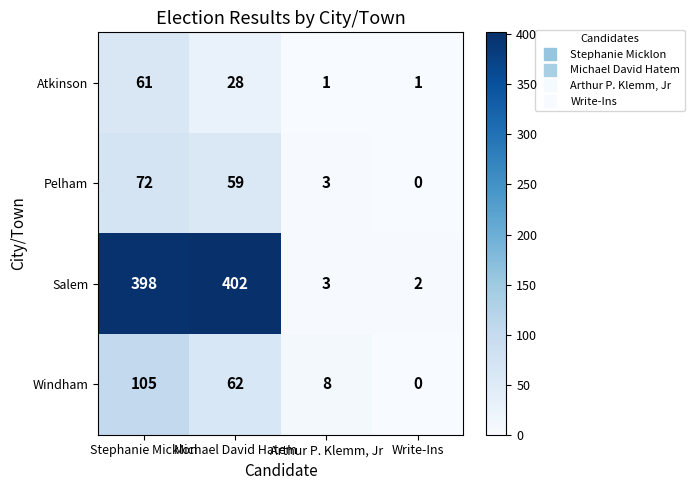

List the series in order of their peak value, lowest first.

Atkinson, Pelham, Windham, Salem